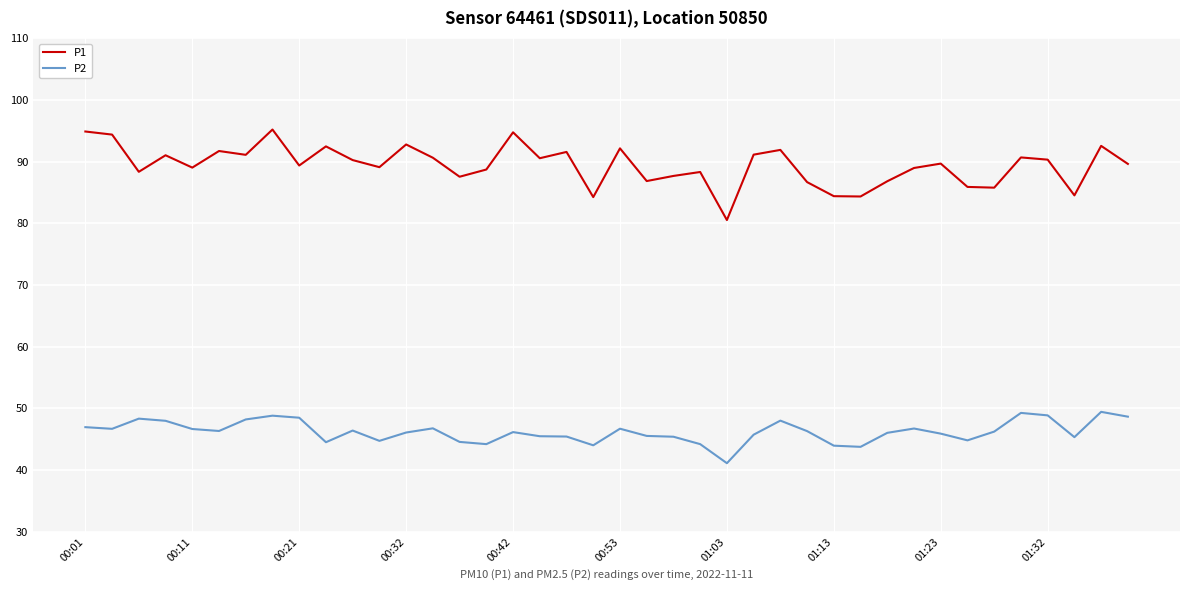

What is the minimum value shown in the chart?

41.1